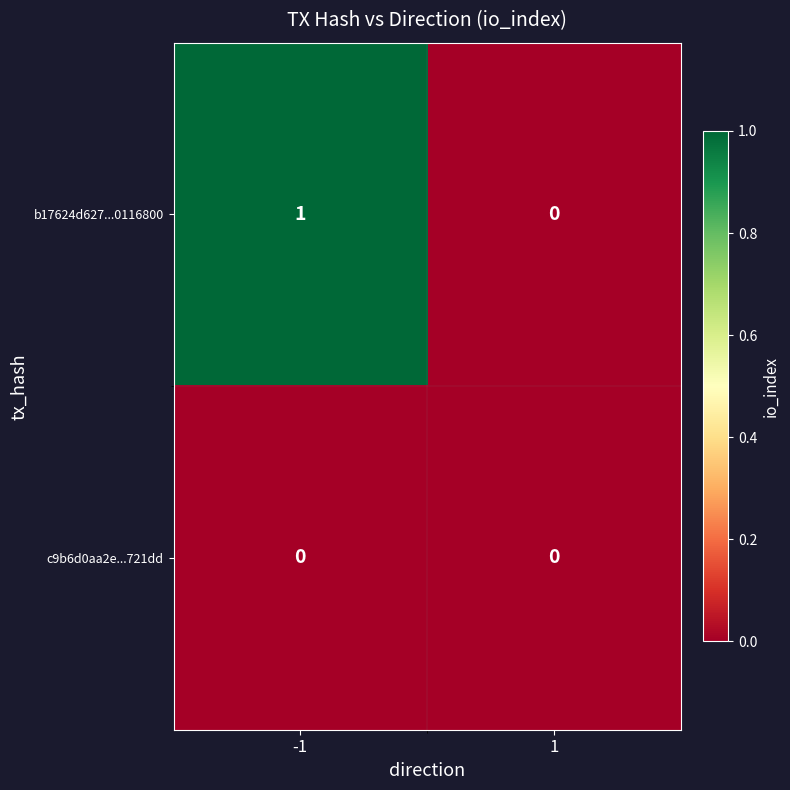

List the labels in order of b17624d627...0116800 value, smallest first.

1, -1